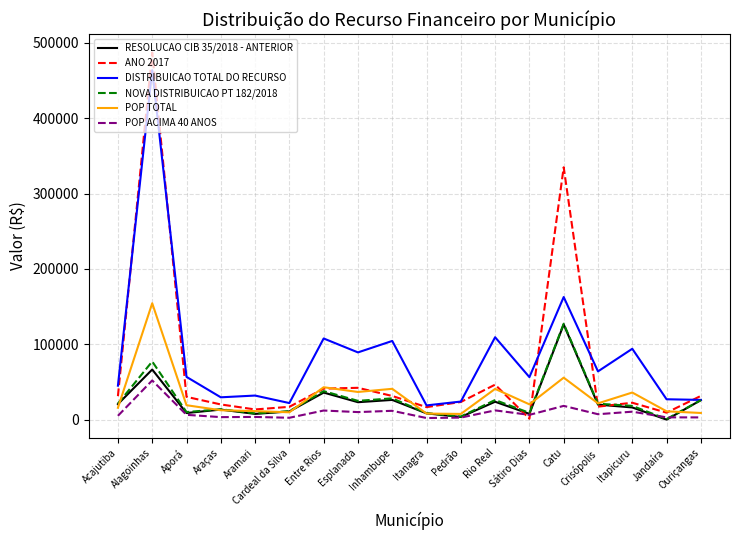

What is the greatest value displayed?

487264.4